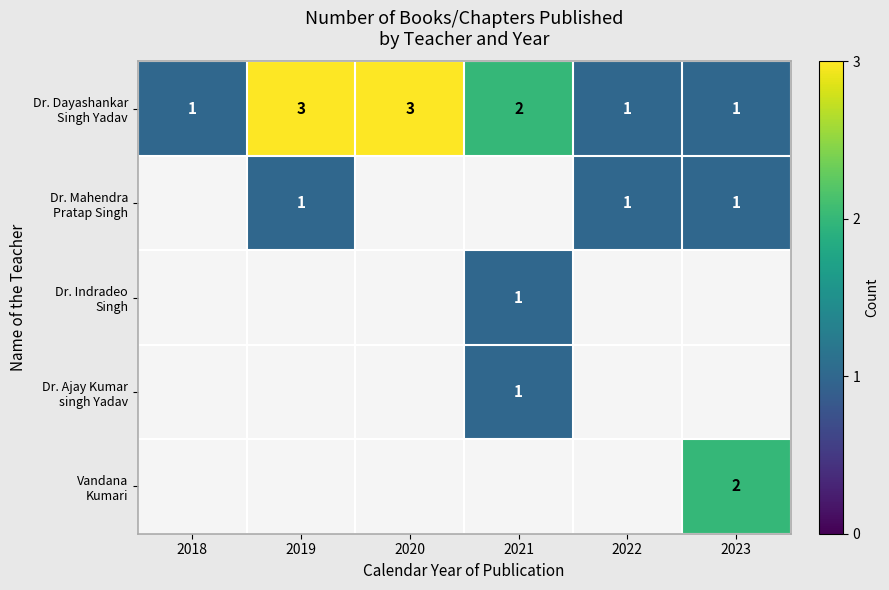

Between 2020 and 2021, which series saw the biggest shift?

Dr. Dayashankar Singh Yadav